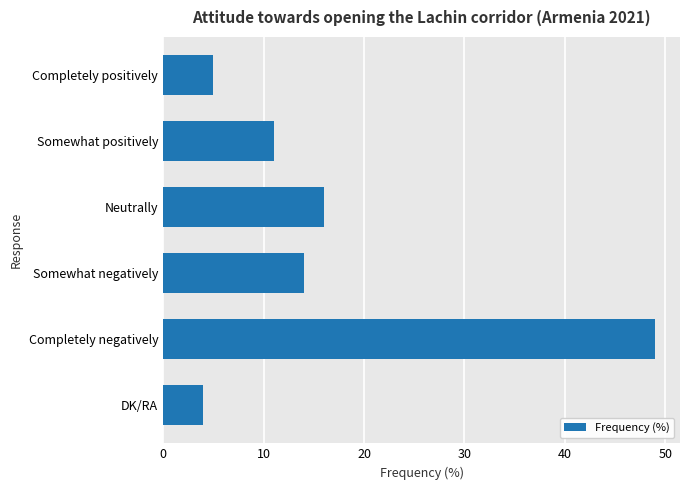

What is the label of the 5th bar from the bottom?

Somewhat positively